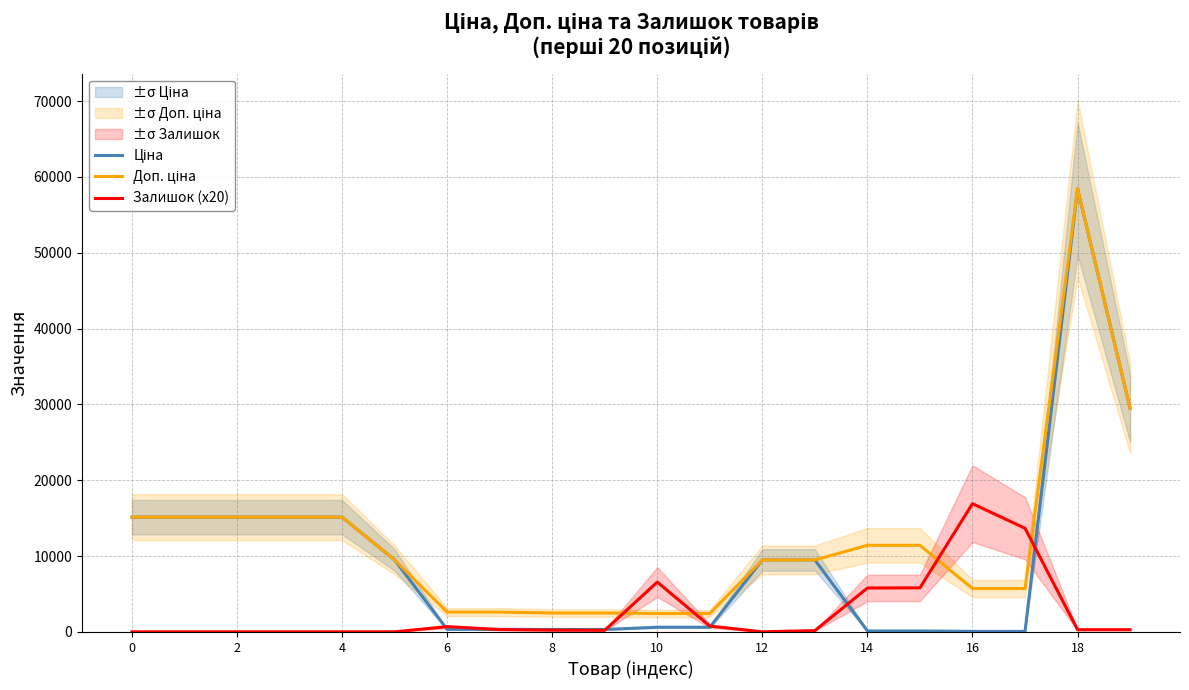

The value of Залишок (x20) at 0 is 0.0. True or false?

True